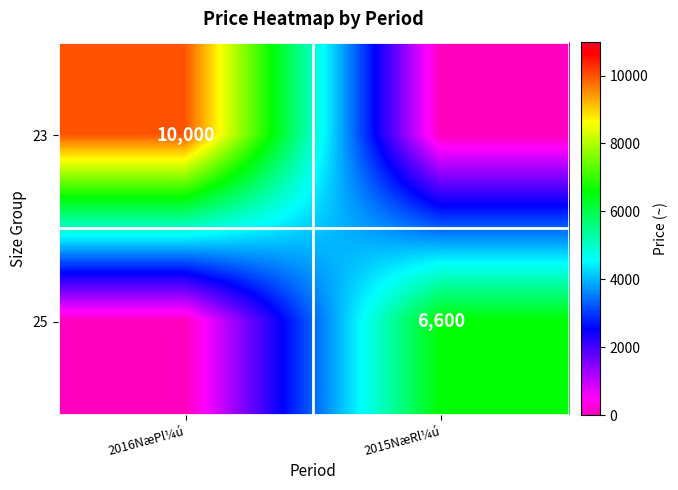

Which label corresponds to the largest value in the chart?

2016NæPl¼ú